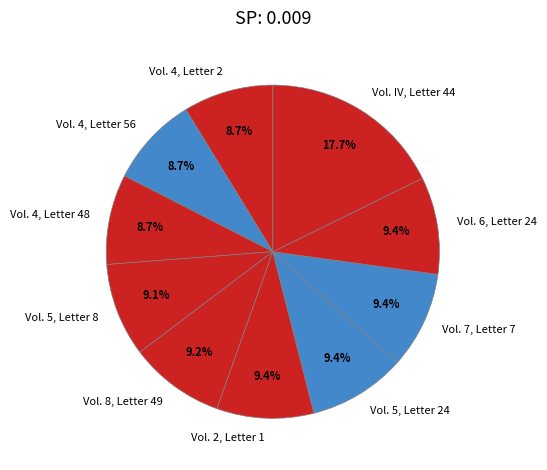

True or false: Vol. 7, Letter 7 accounts for 15% of the total.

False